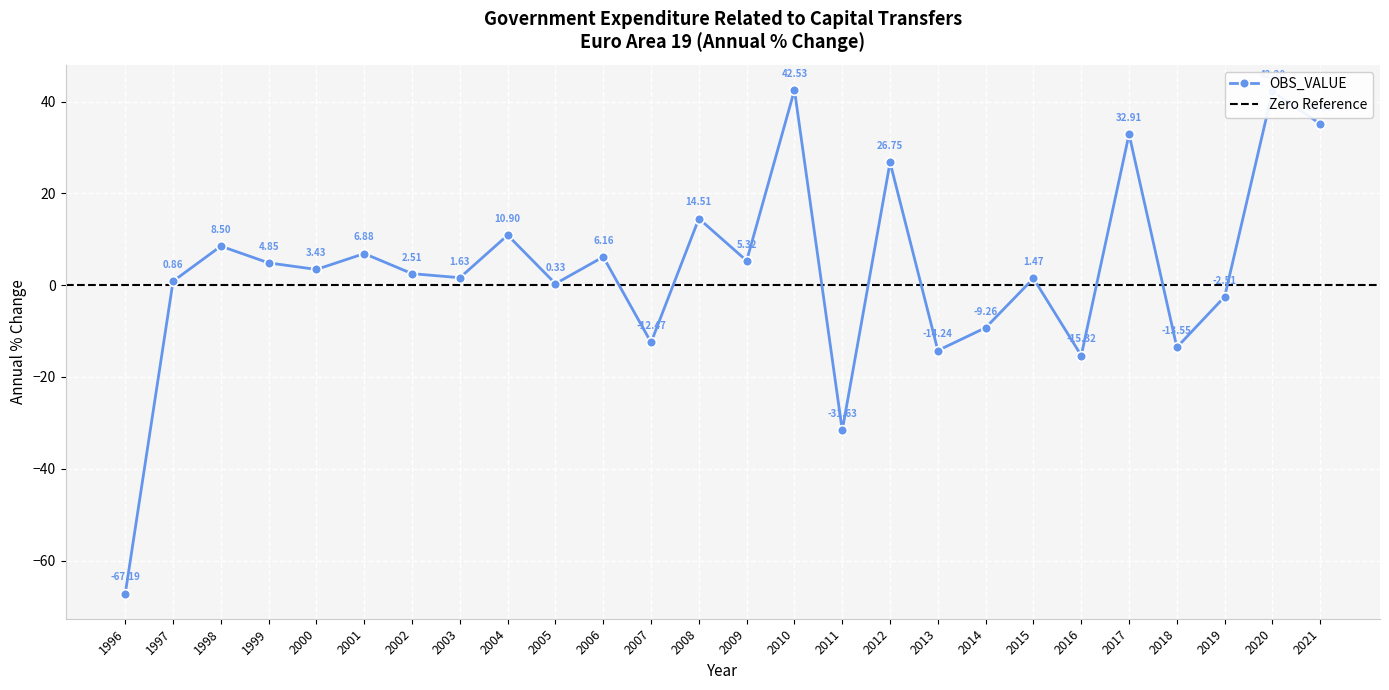

True or false: the data shows 2.5 at 2002.

True